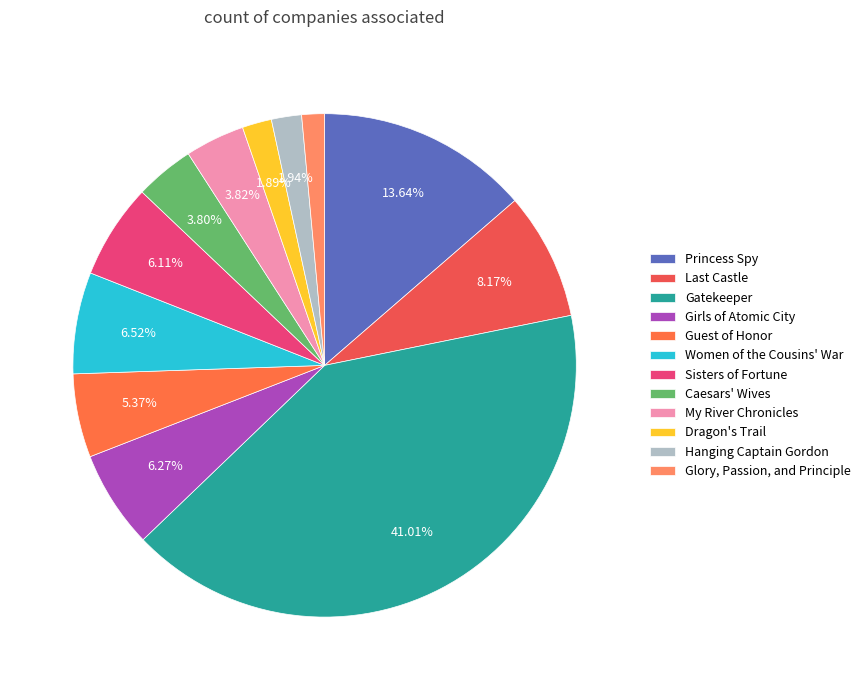

What is the largest slice in the pie chart?

Gatekeeper